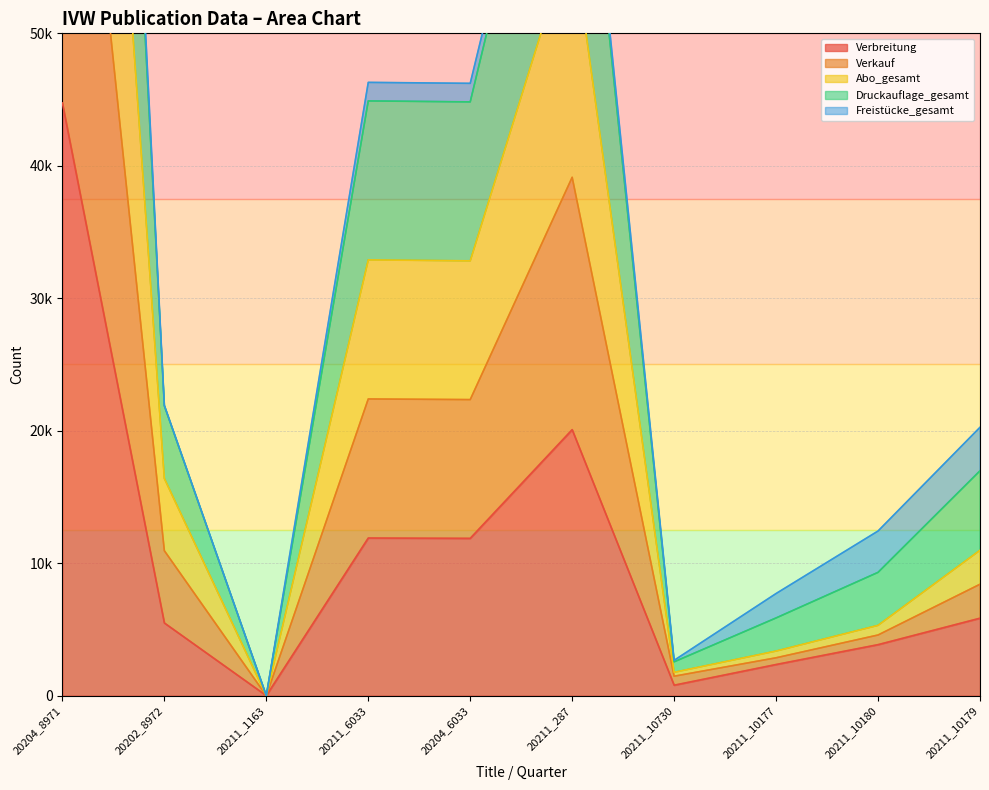

True or false: Verbreitung has a value of 2351 at 20211_10177.

True